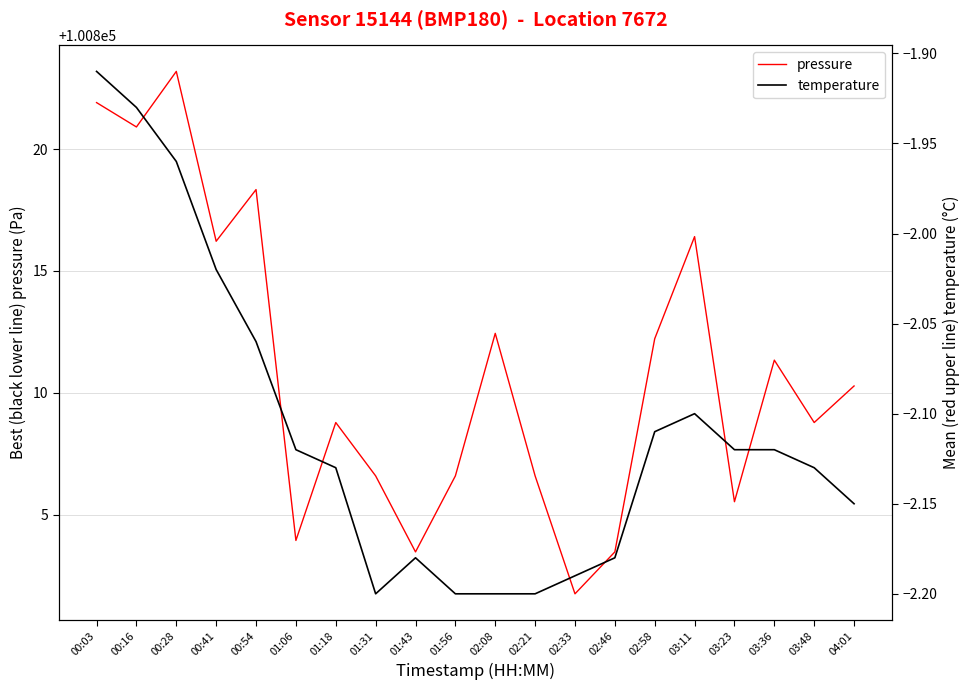

Which series has the largest total across all categories?

pressure